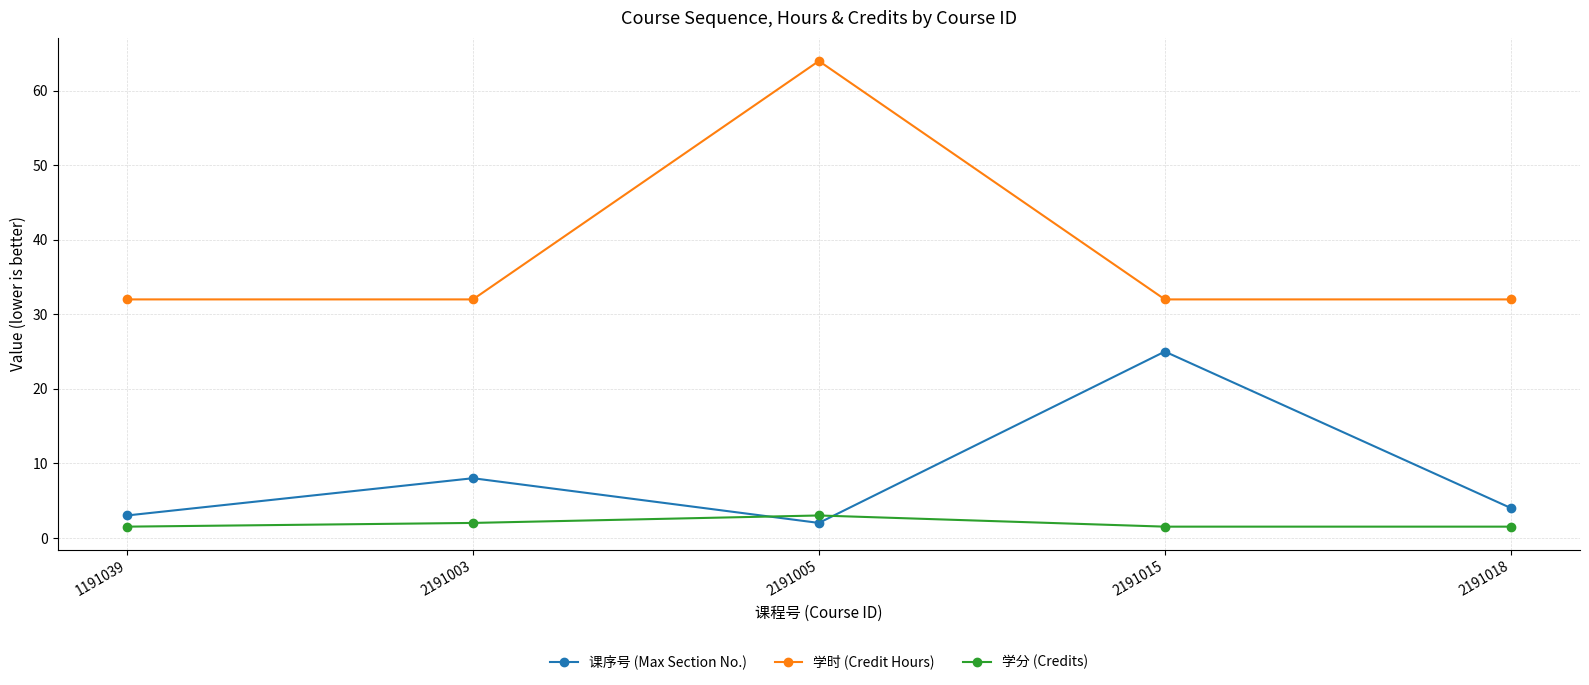

What is the average value of the 学时 (Credit Hours) series?

38.4